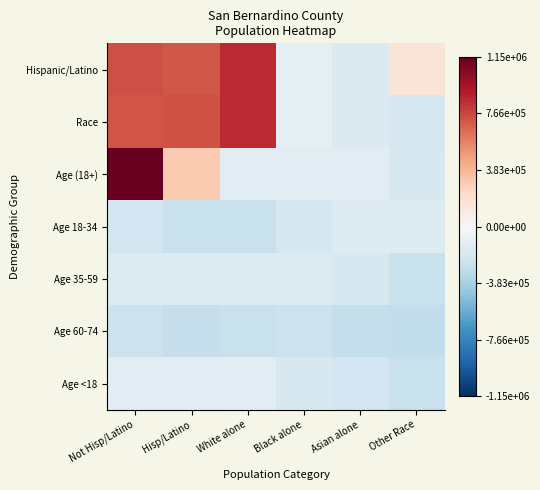

Between White alone and Hisp/Latino, which is larger?

White alone